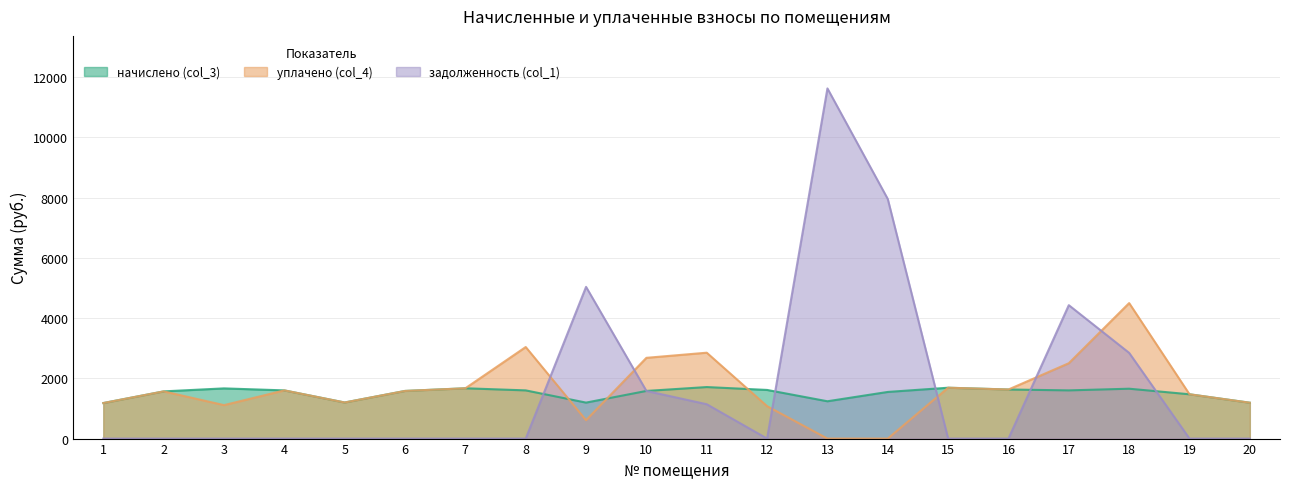

Which series has the largest total across all categories?

задолженность (col_1)